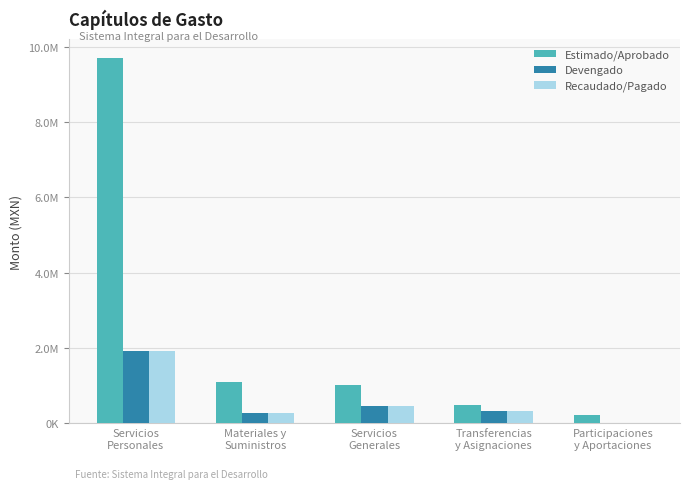

What is the highest value of the Devengado series?

1910599.8